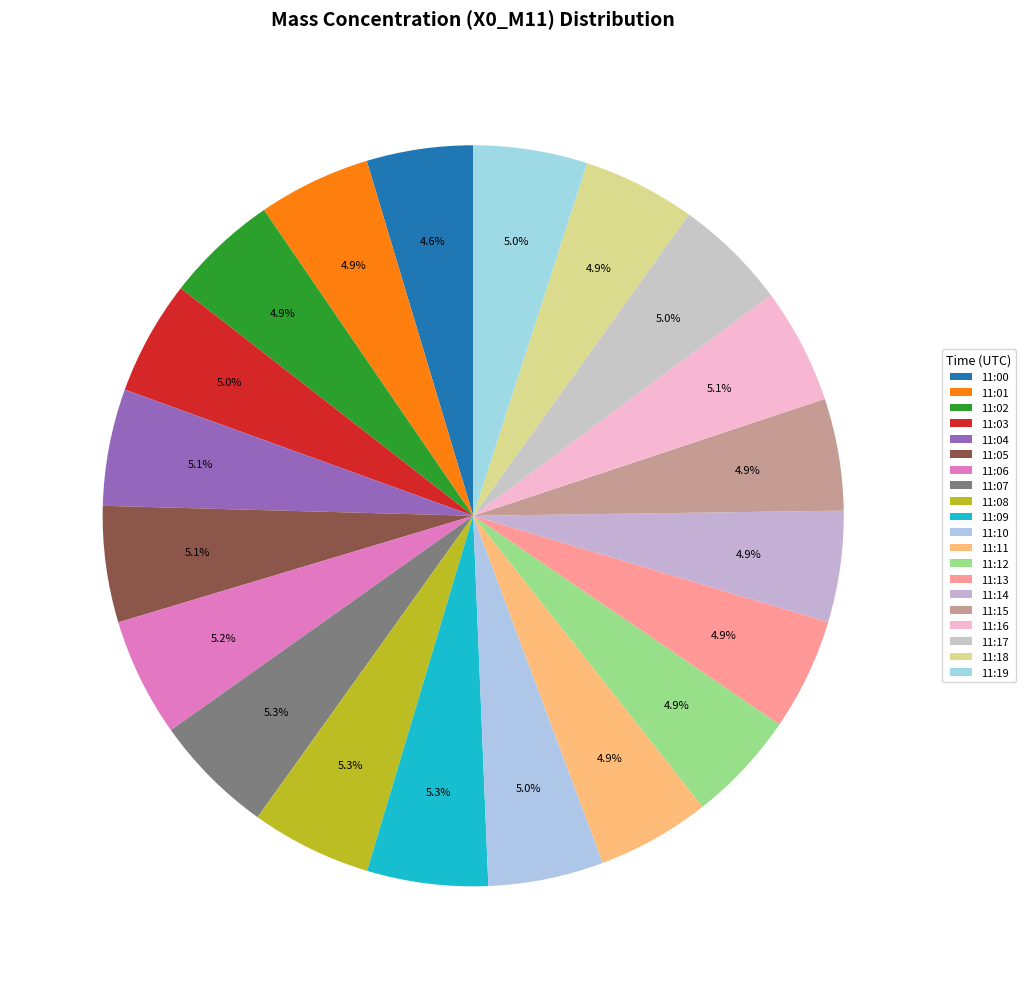

To the nearest percent, what is the difference between the largest and smallest slice percentages?

1%